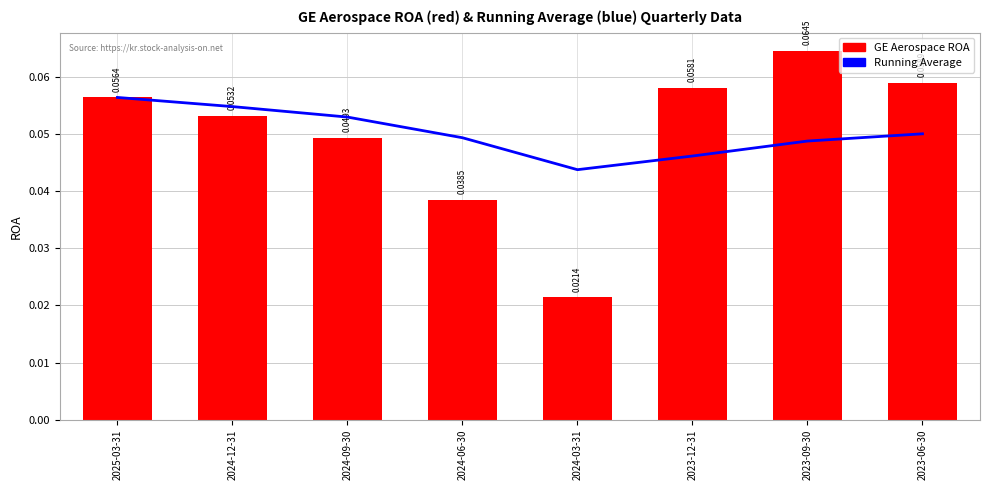

Rank the series by their maximum value, from lowest to highest.

Running Average, GE Aerospace ROA